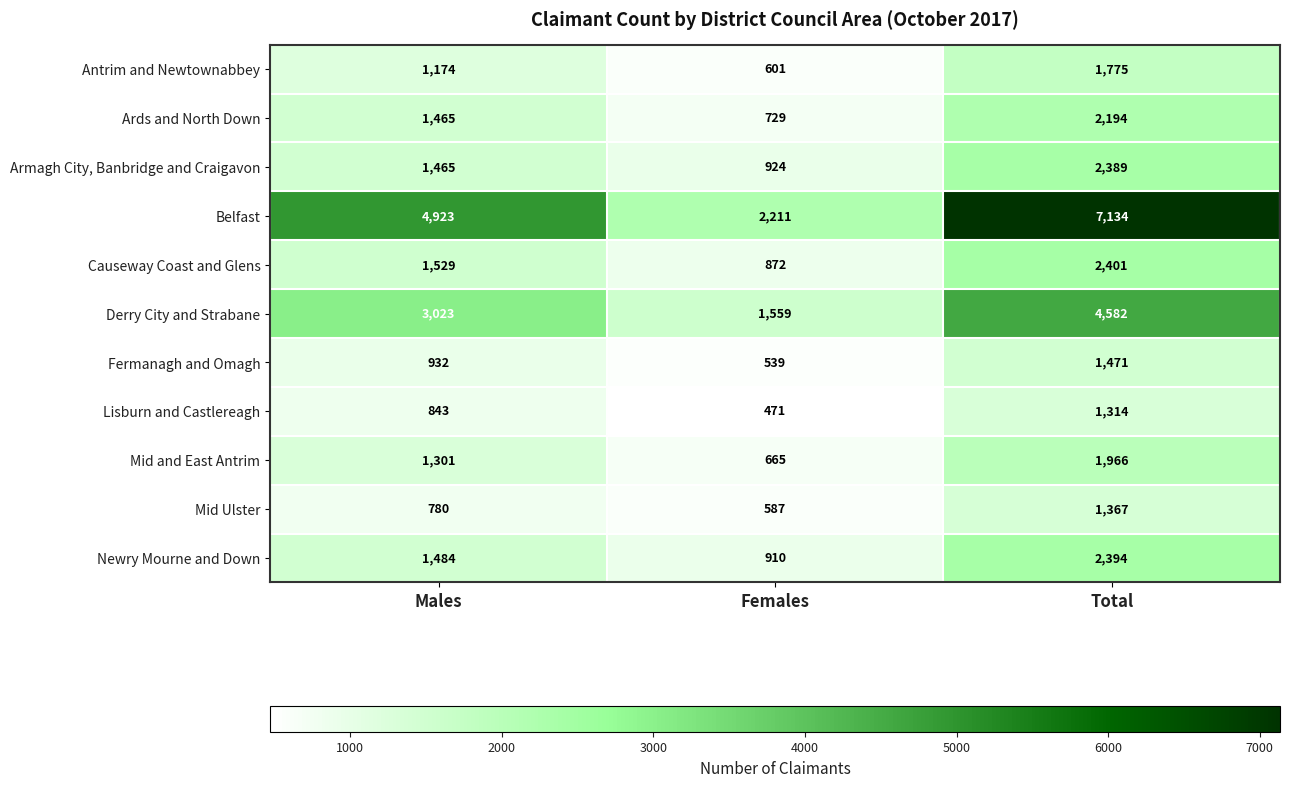

True or false: Antrim and Newtownabbey has a value of 1174 at Males.

True